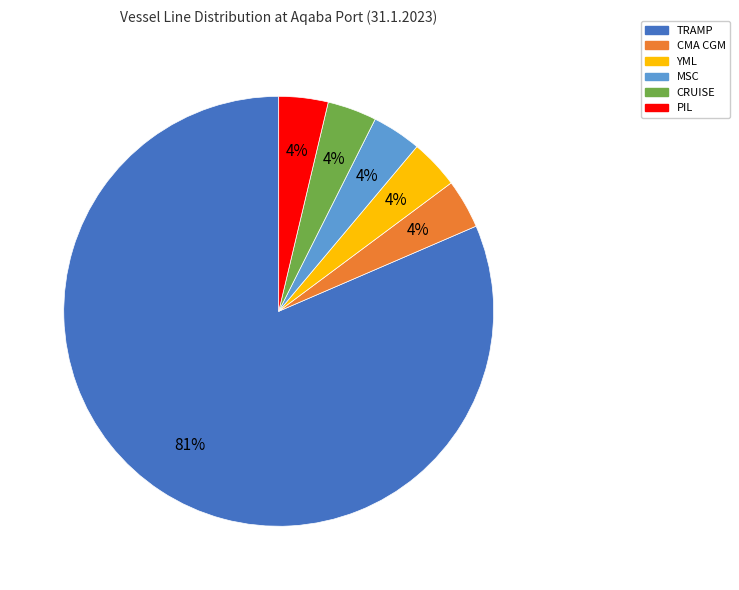

True or false: CRUISE accounts for 4% of the total.

True